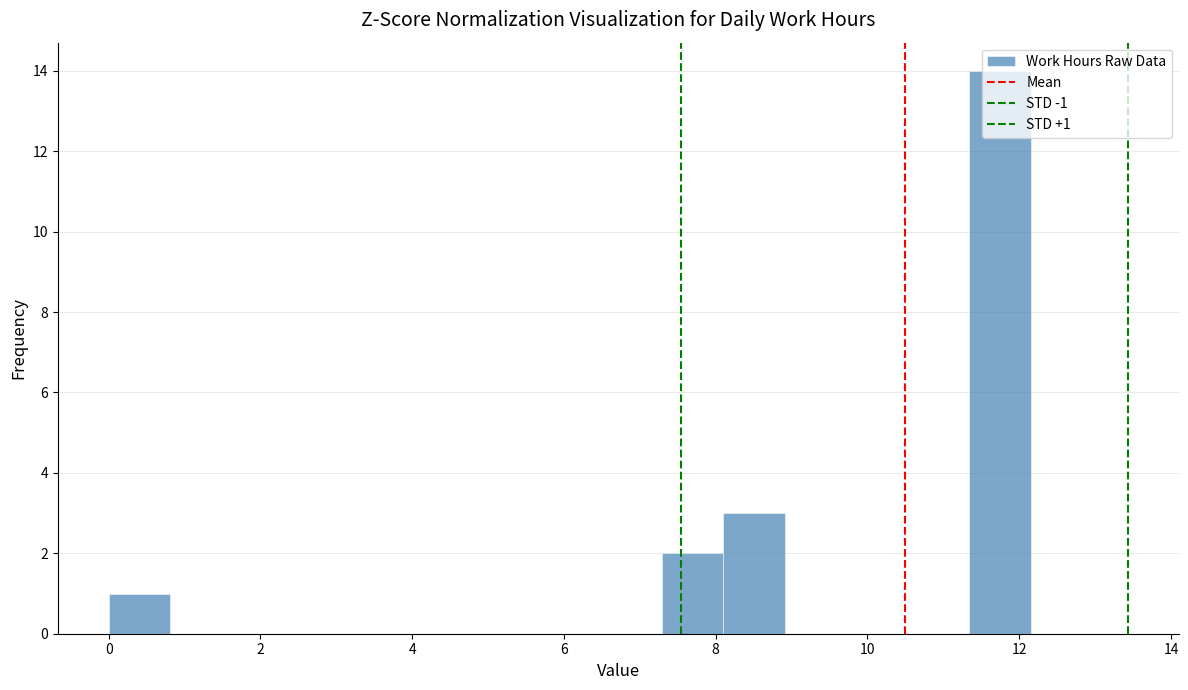

Which range on the x-axis has the tallest bar?

11.4 to 12.2